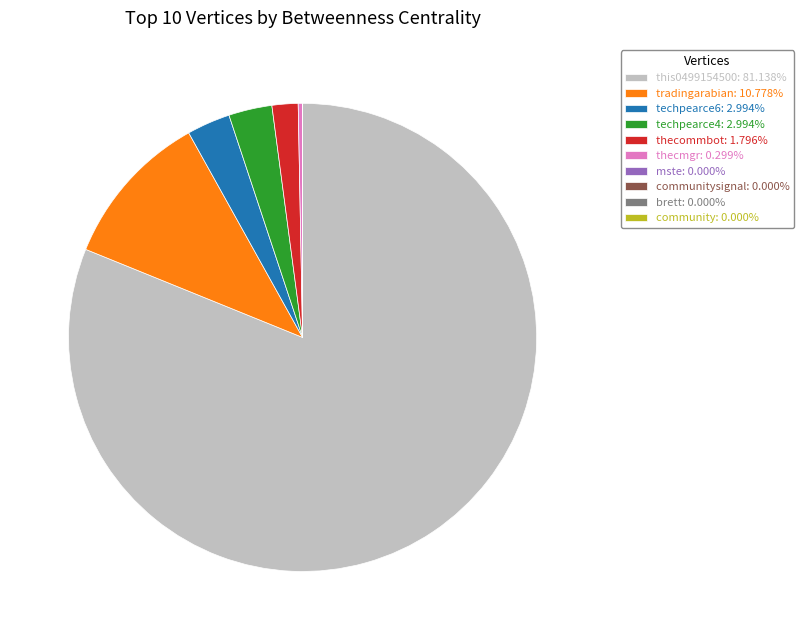

Is there any slice that represents more than half of the pie?

Yes